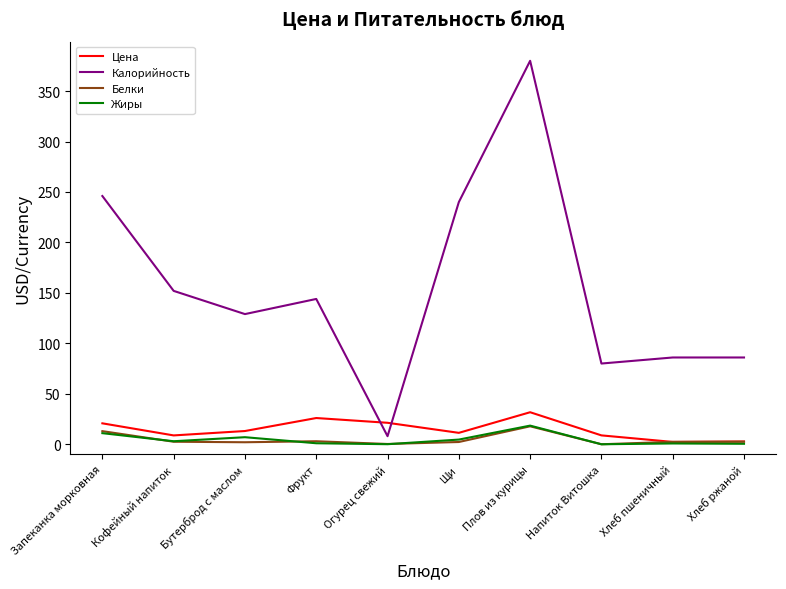

At which category does the chart reach its peak across all series?

Плов из курицы